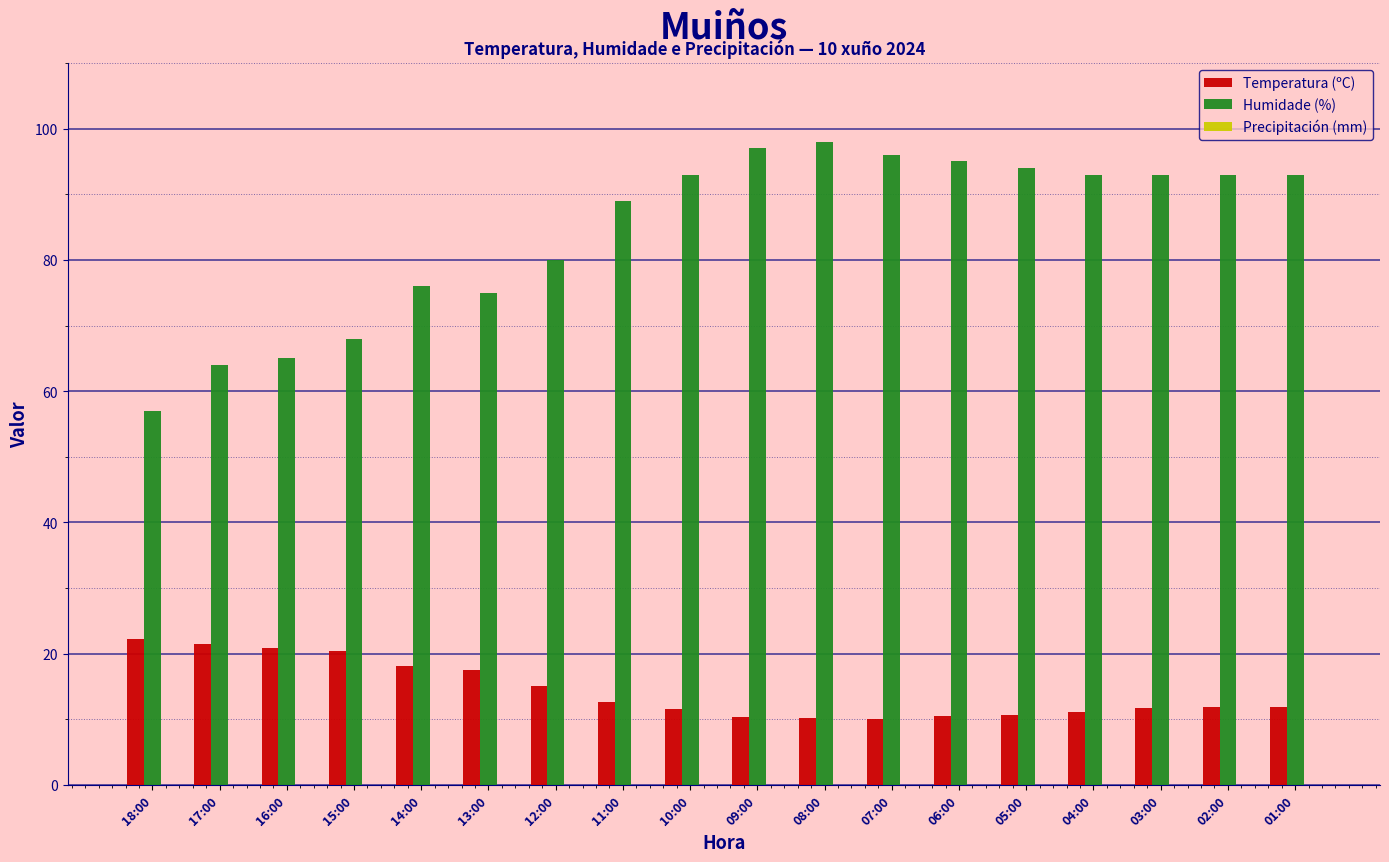

Are the bars grouped side by side (vs. stacked)?

Yes